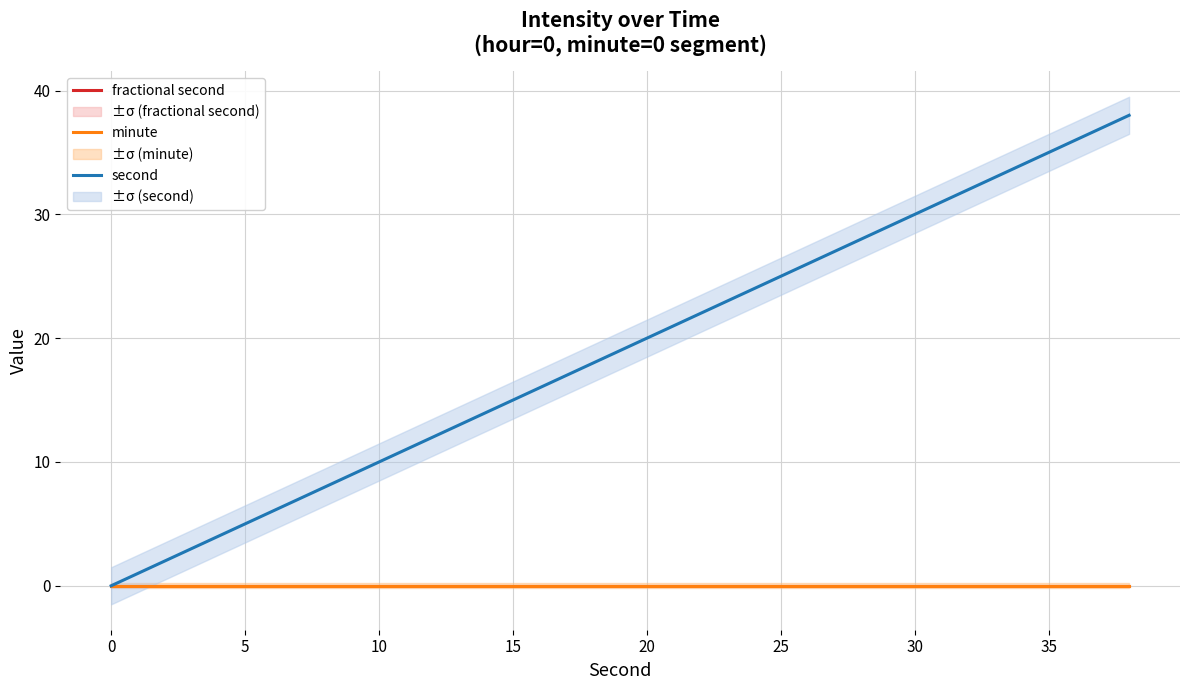

Which series has the largest total across all categories?

second